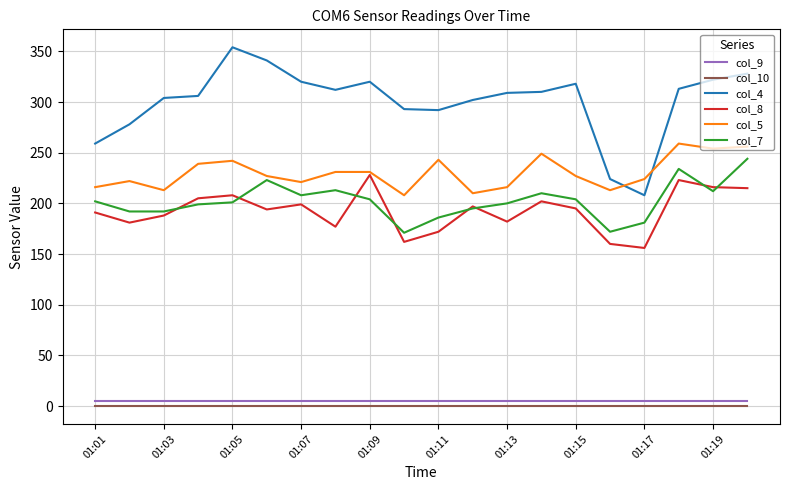

Which series has the largest range (max minus min)?

col_4